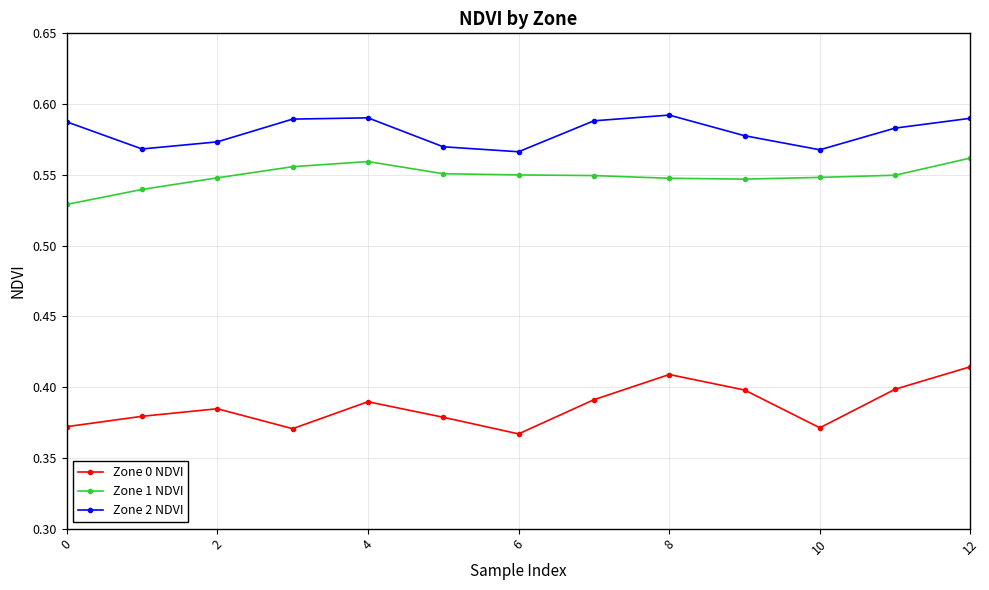

Count the Zone 0 NDVI values in the range 0 to 1.

13